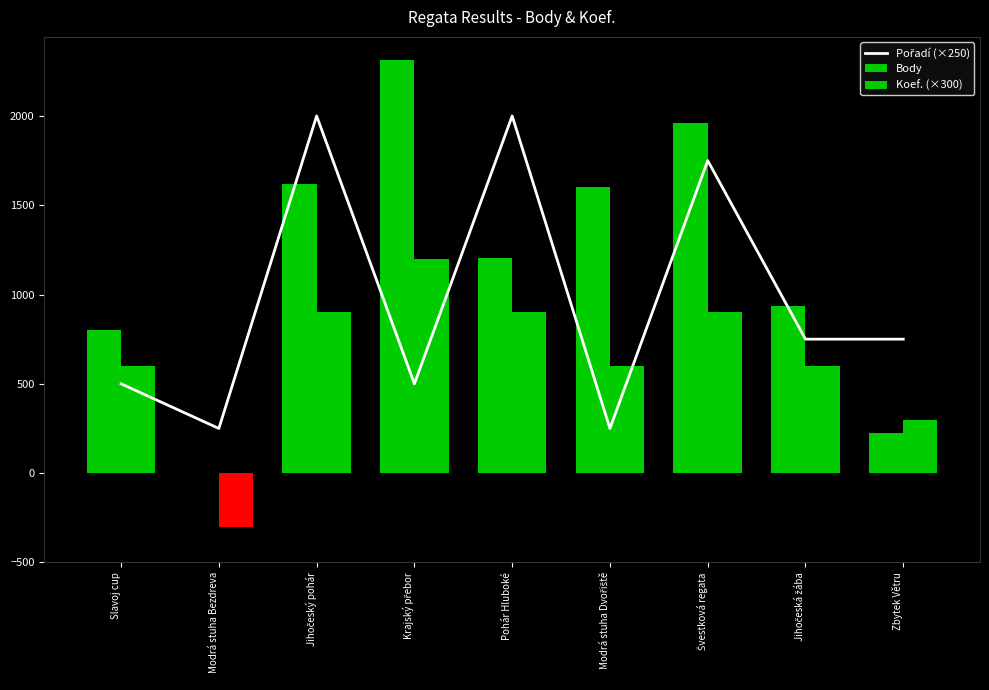

At which label is Body closest to 1156?

Pohár Hluboké